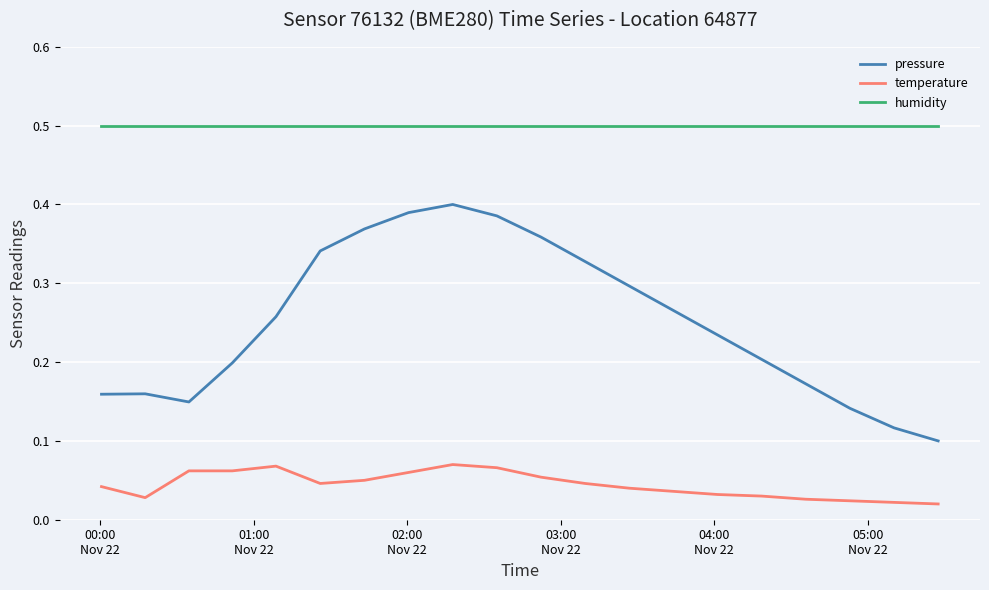

Which series has the largest range (max minus min)?

pressure